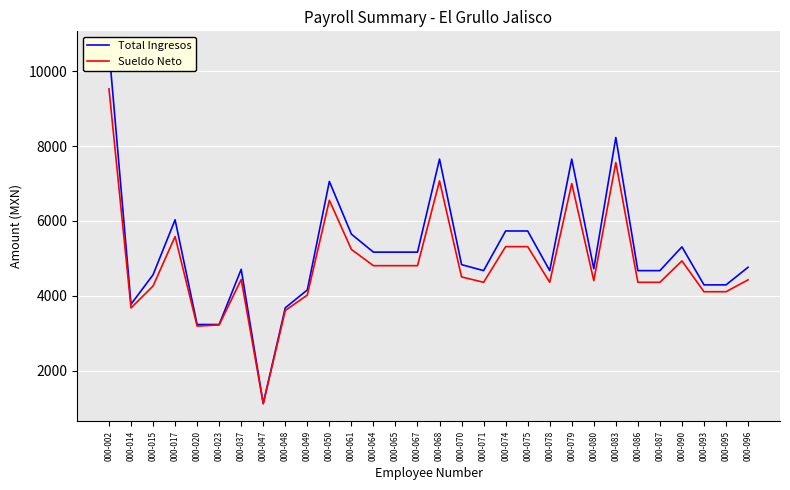

What is the total value across all series at 000-017?

11617.5